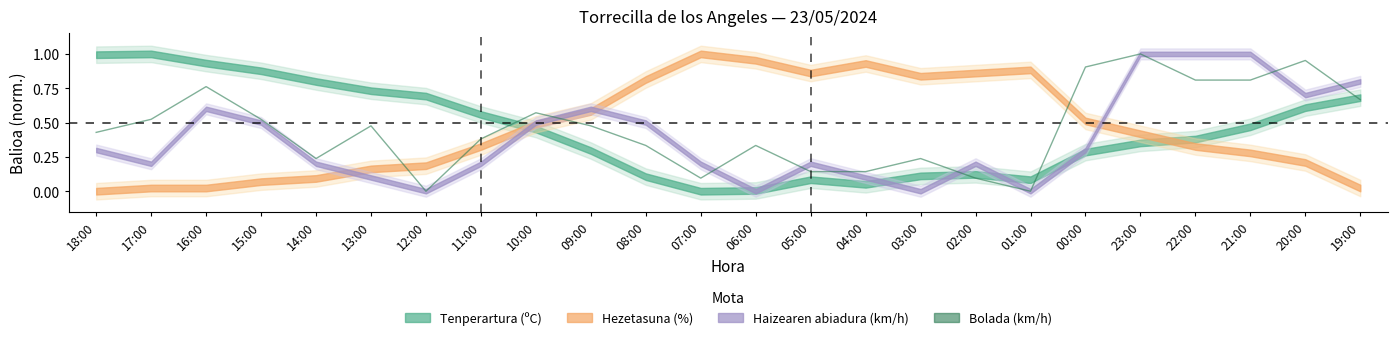

How many points are lower than both their immediate neighbors (excluding endpoints)?

4